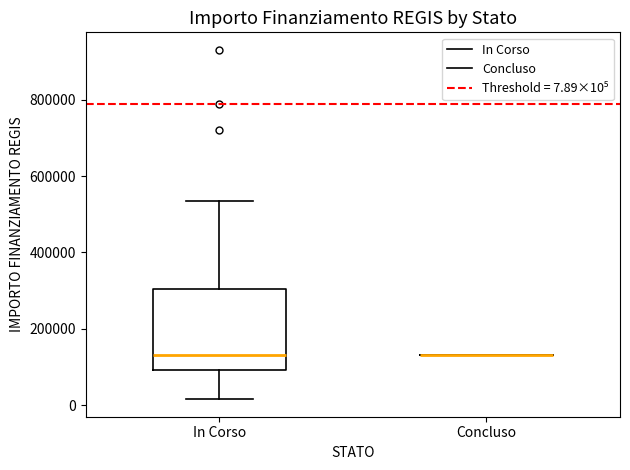

Reading left to right, read every box against the y-axis: the position of its median line, the range the box covers, and the ends of its whiskers. The values are not printed on the chart, so give them approximately, as read against the axis.

In Corso: median 140000, box 100000 to 300000, whiskers 20000 to 540000
Concluso: box collapsed to a line at 140000, whiskers 140000 to 140000